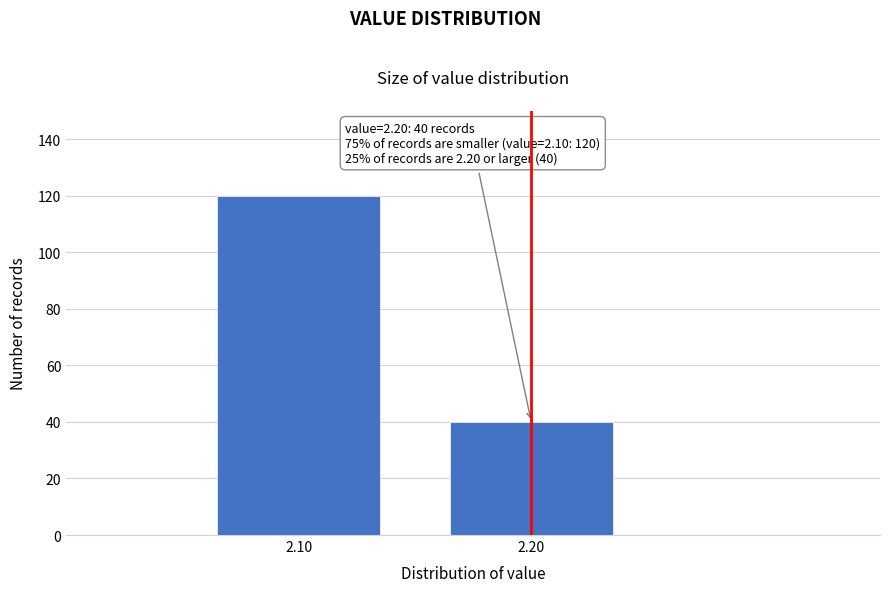

Reading left to right, what are all the values shown in this chart?

2.10=120	2.20=40